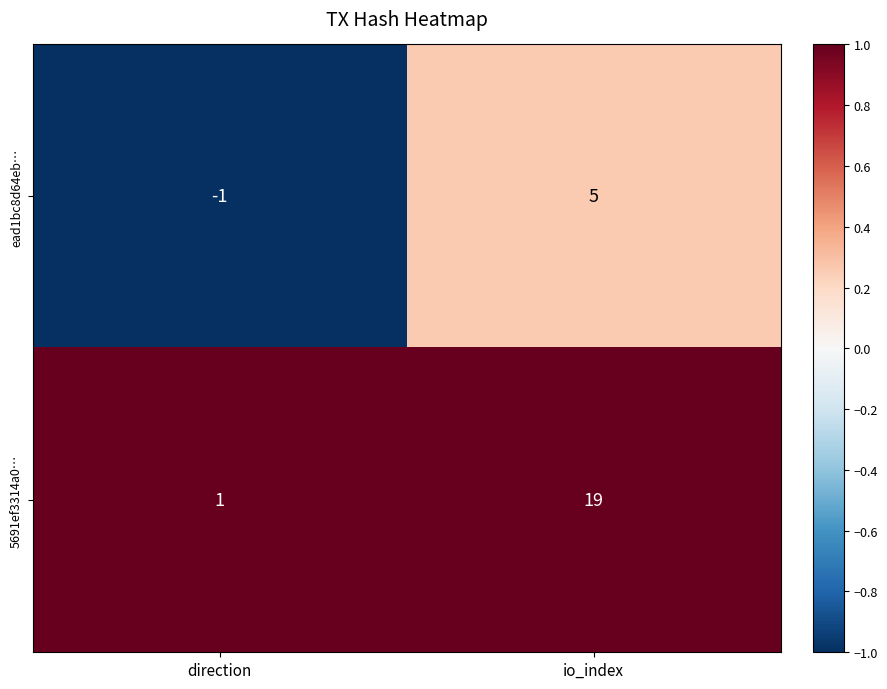

Reading left to right, list all the values displayed in this chart.

ead1bc8d64eb…: direction=-1	io_index=5
5691ef3314a0…: direction=1	io_index=19